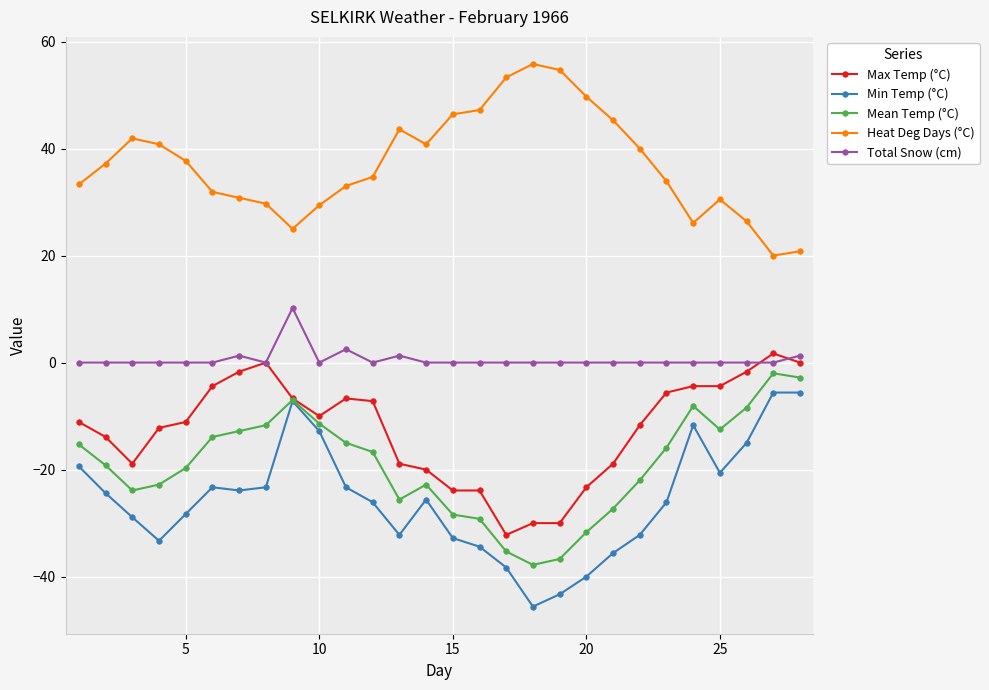

True or false: Min Temp (°C) has more than 1 points higher than both neighbors.

True